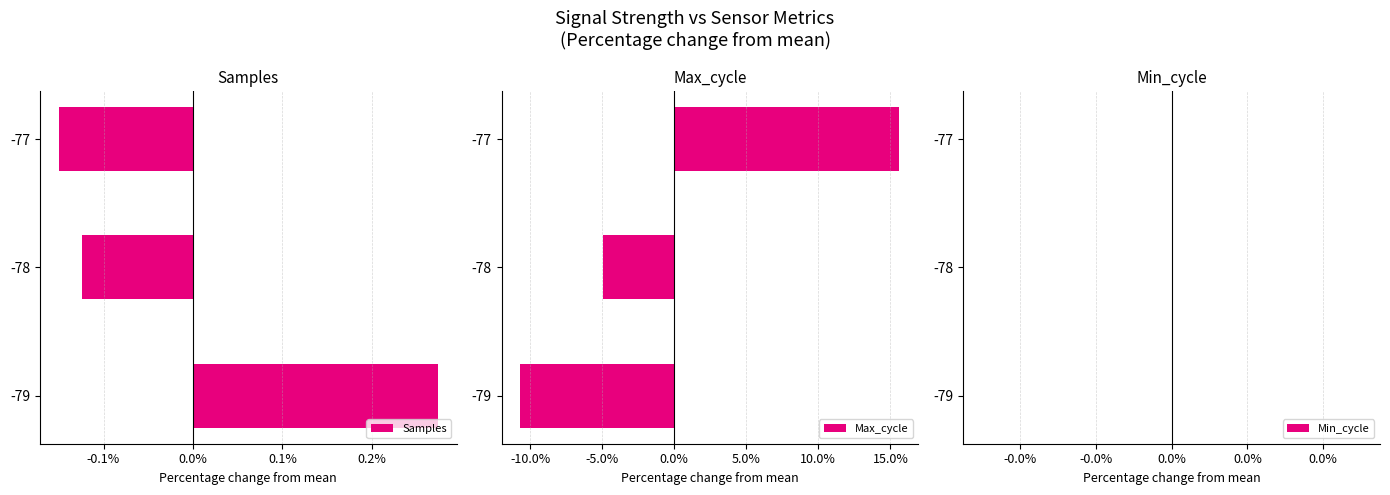

How many bars are there in total?

9